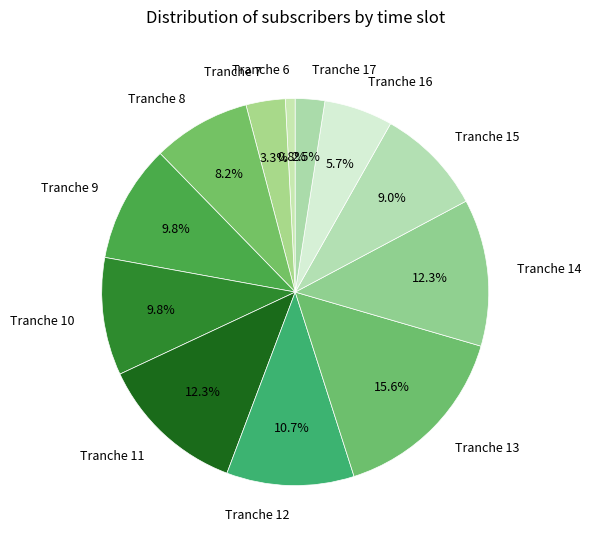

True or false: Tranche 12 accounts for 1% of the total.

False